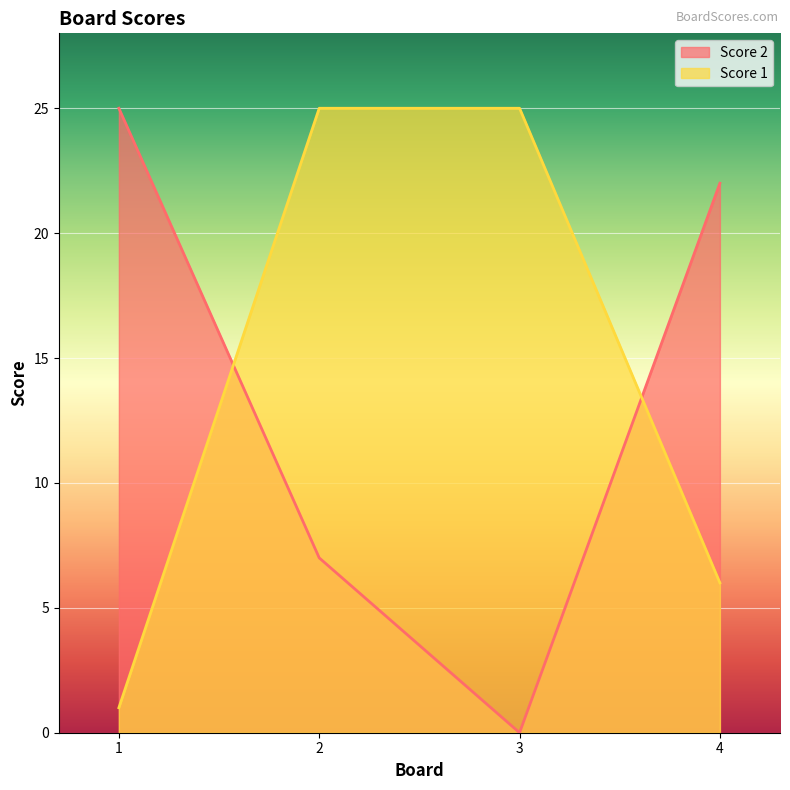

Reading left to right, what are all the values shown in this chart?

Score 2: 1=25	2=7	3=0	4=22
Score 1: 1=1	2=25	3=25	4=6